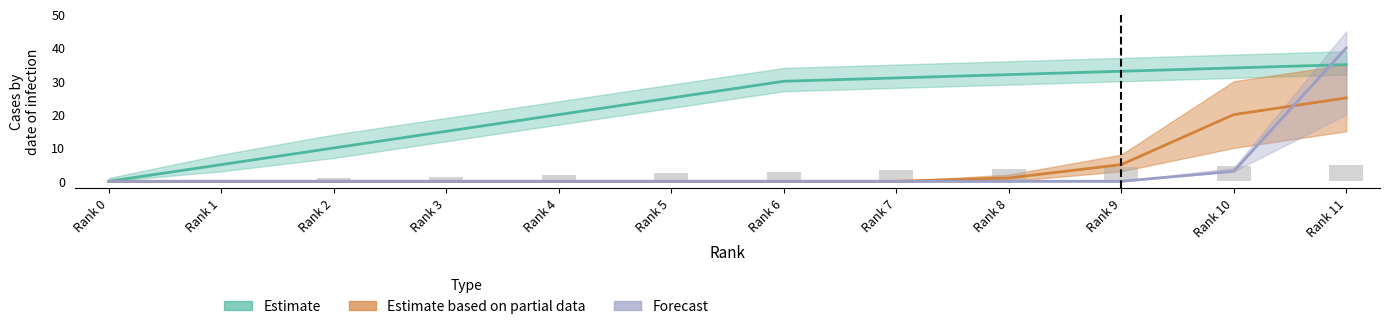

What is the difference between the highest and lowest values at Rank 7?

31